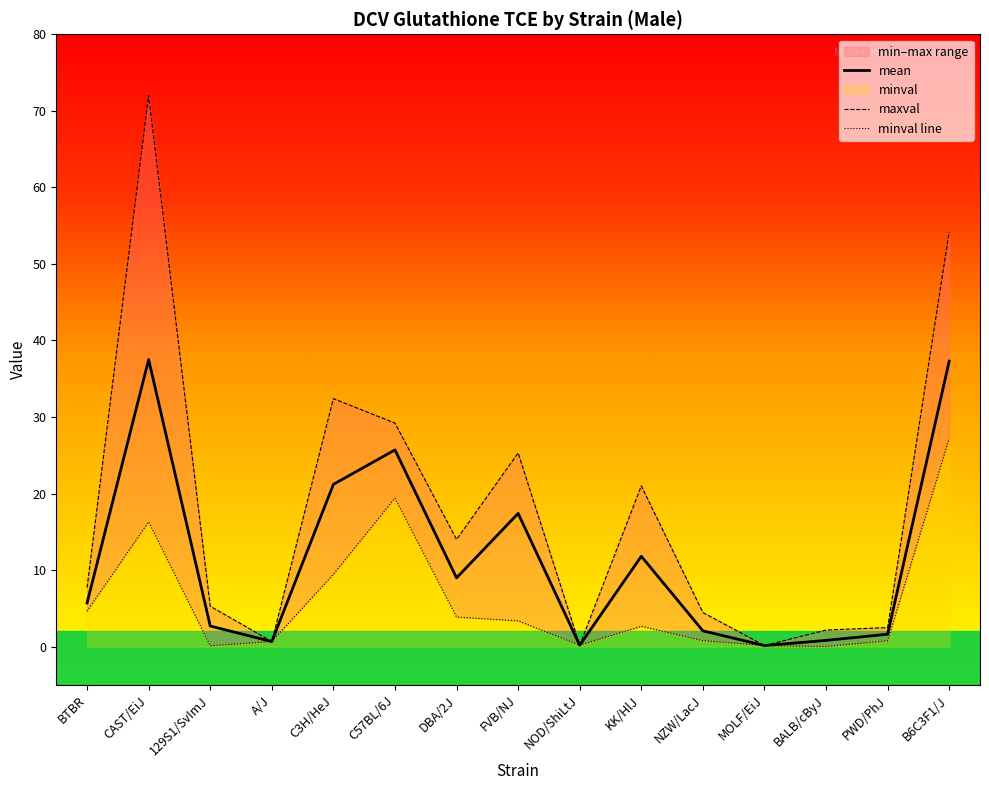

Does the chart display data point markers on the line(s)?

No